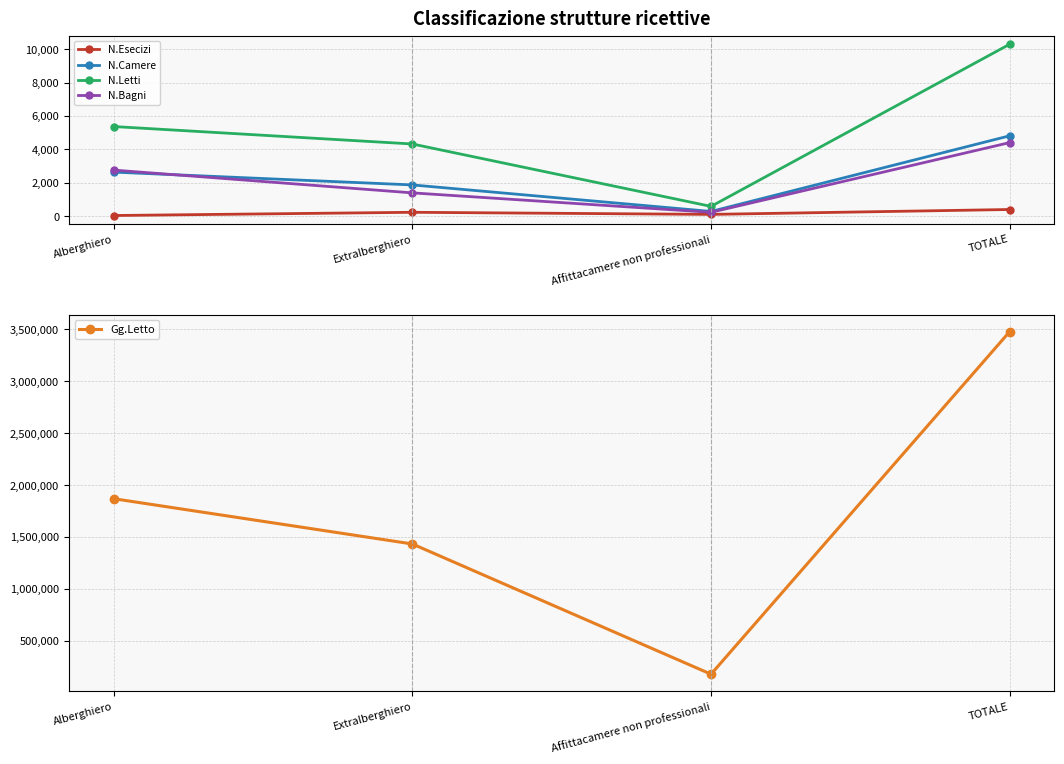

What is the sum of all N.Letti values?

20580